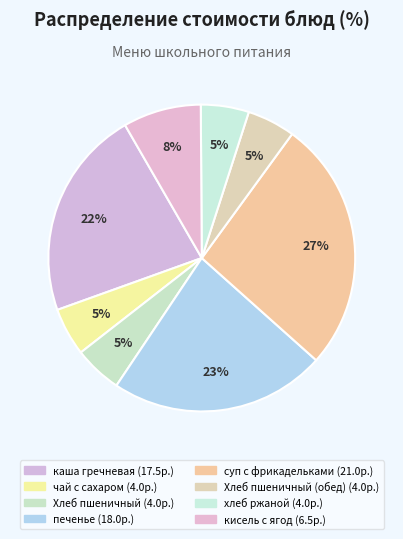

Is there a majority slice in this chart?

No